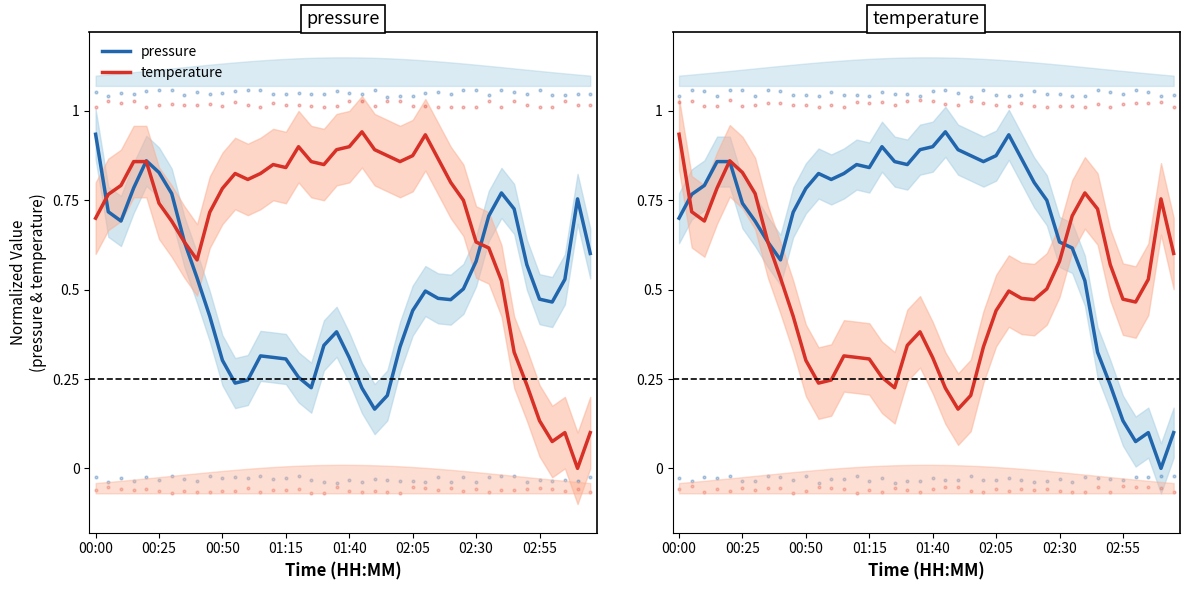

What are all the series names shown in the legend?

pressure, temperature